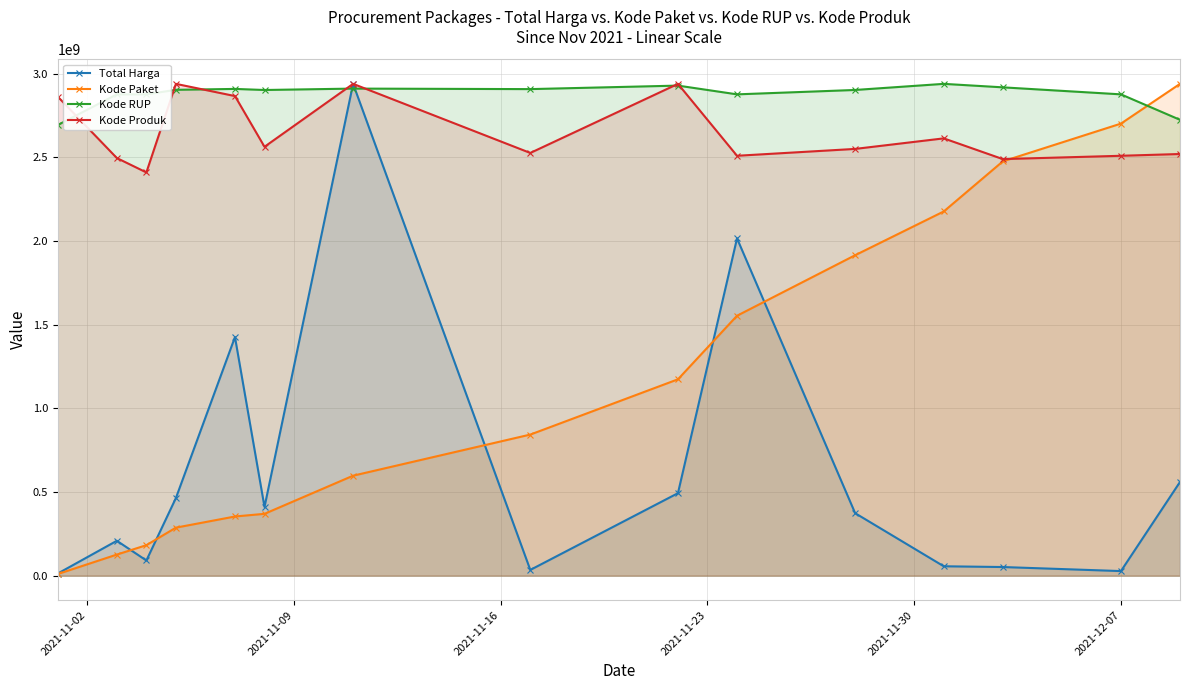

Which series has the largest total across all categories?

Kode RUP